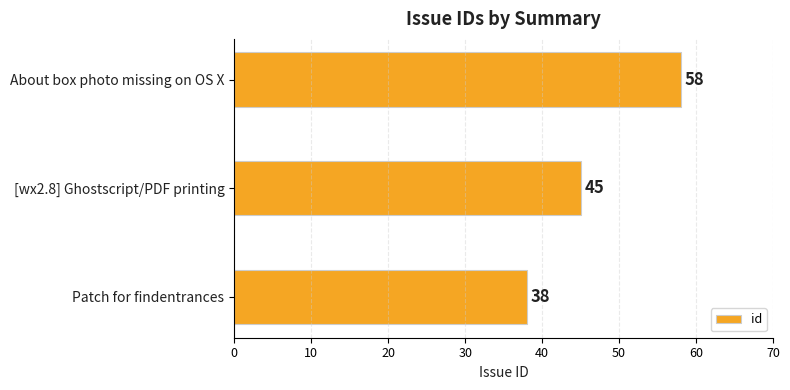

Rank the categories by value from highest to lowest.

About box photo missing on OS X, [wx2.8] Ghostscript/PDF printing, Patch for findentrances